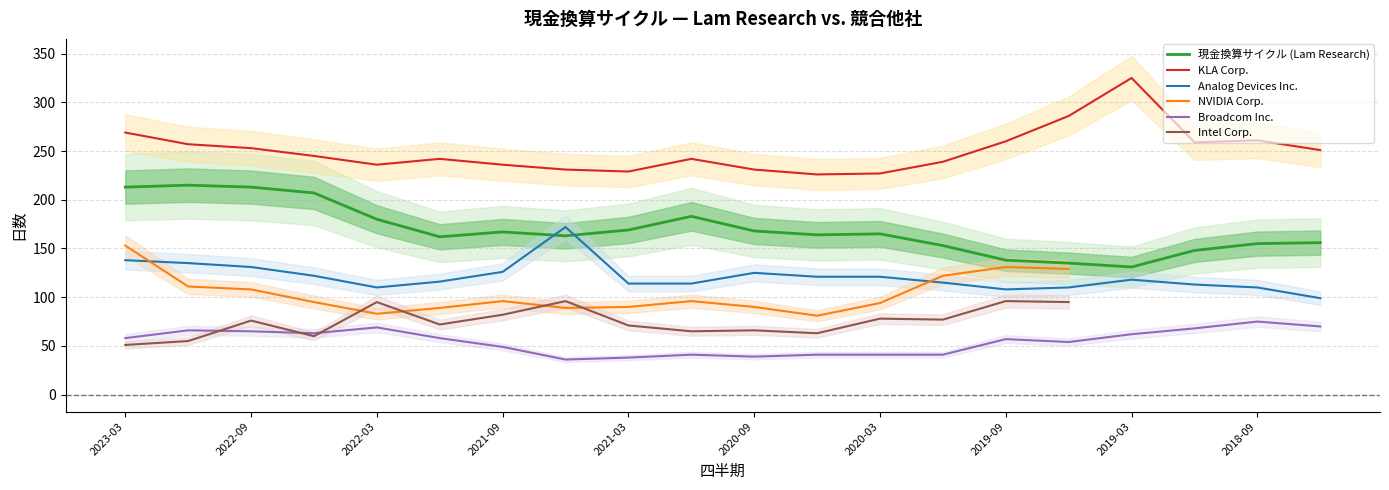

True or false: Analog Devices Inc. and Broadcom Inc. cross at least once.

False